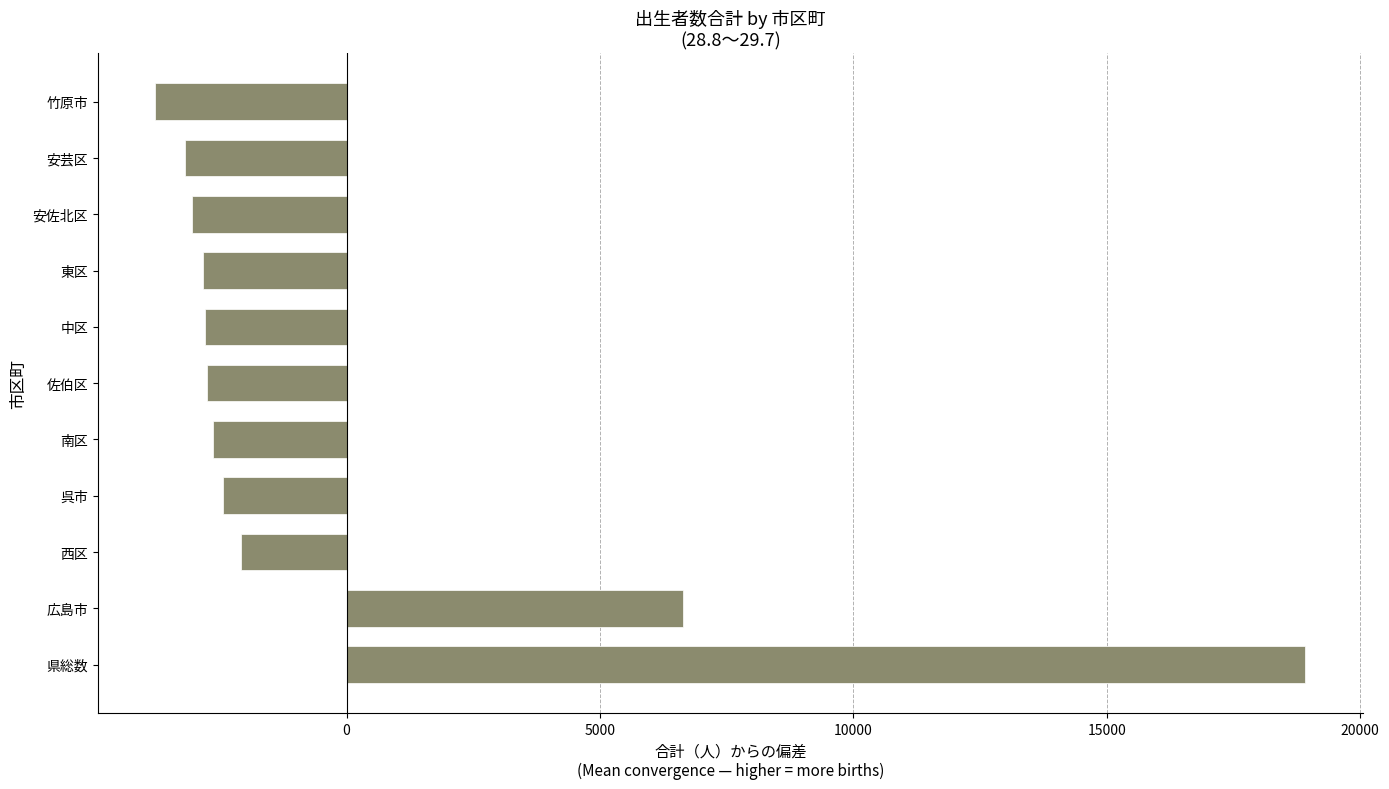

The chart shows a value of -2643.4 at 南区. True or false?

True